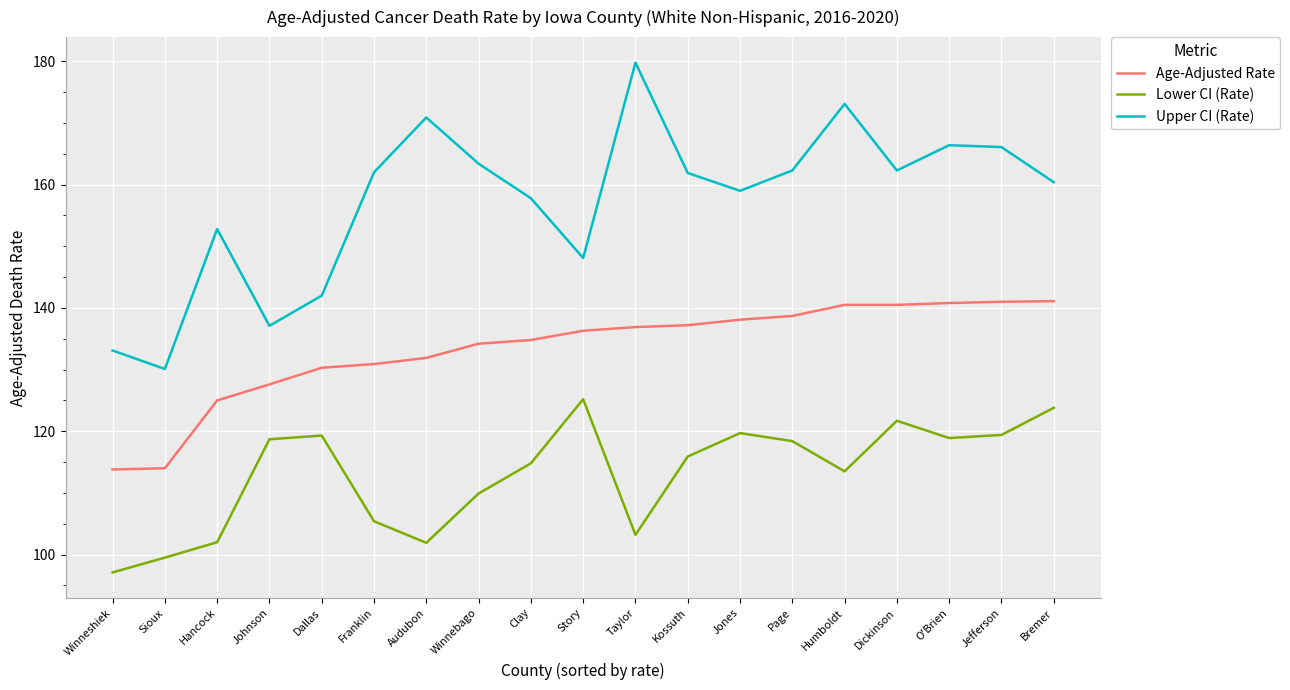

What is the spread (max minus min) of values at Winneshiek?

36.0